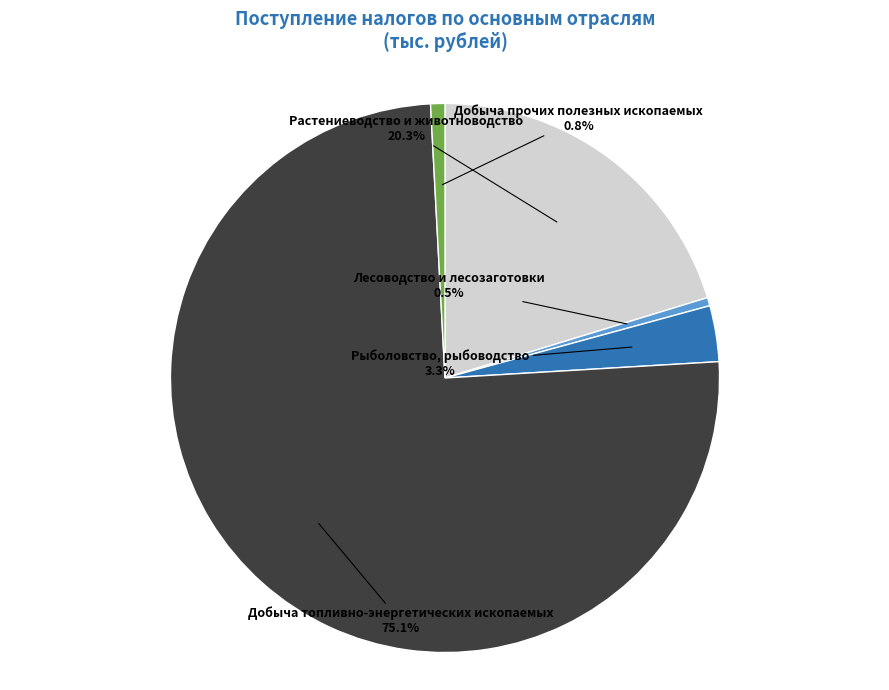

Which slice is the largest?

Добыча топливно-энергетических ископаемых